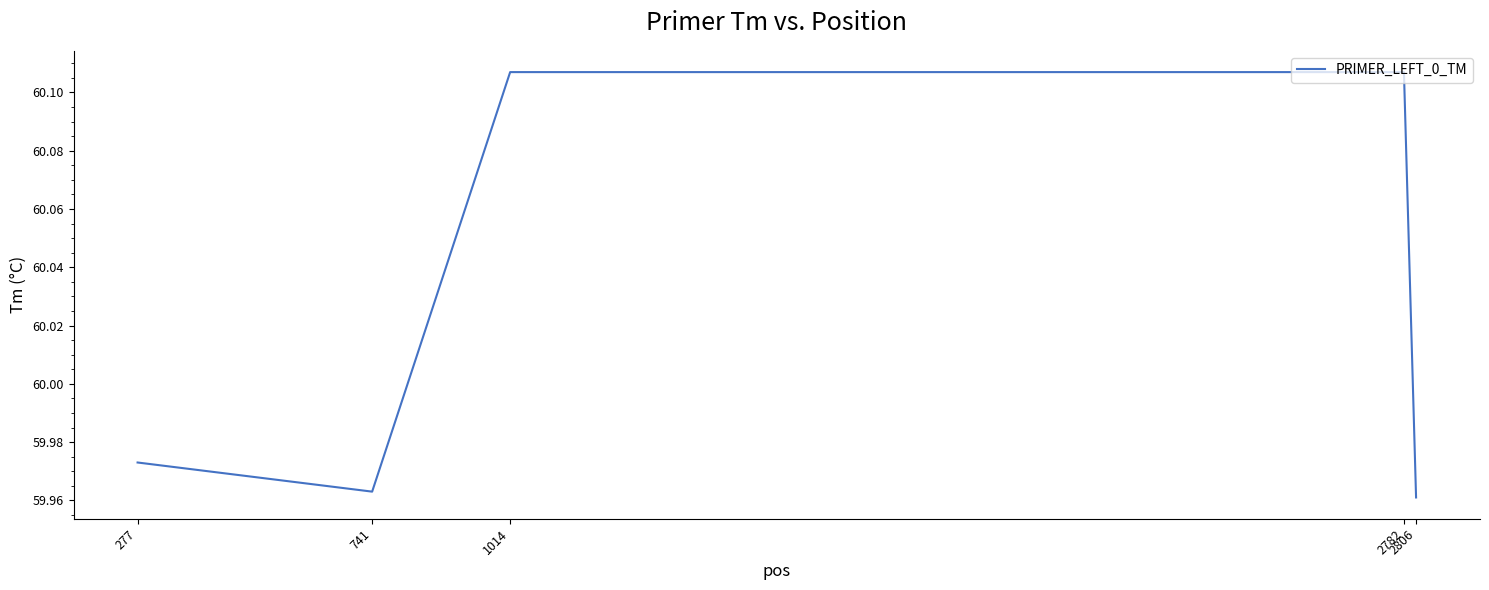

How many values are between 59 and 60?

3